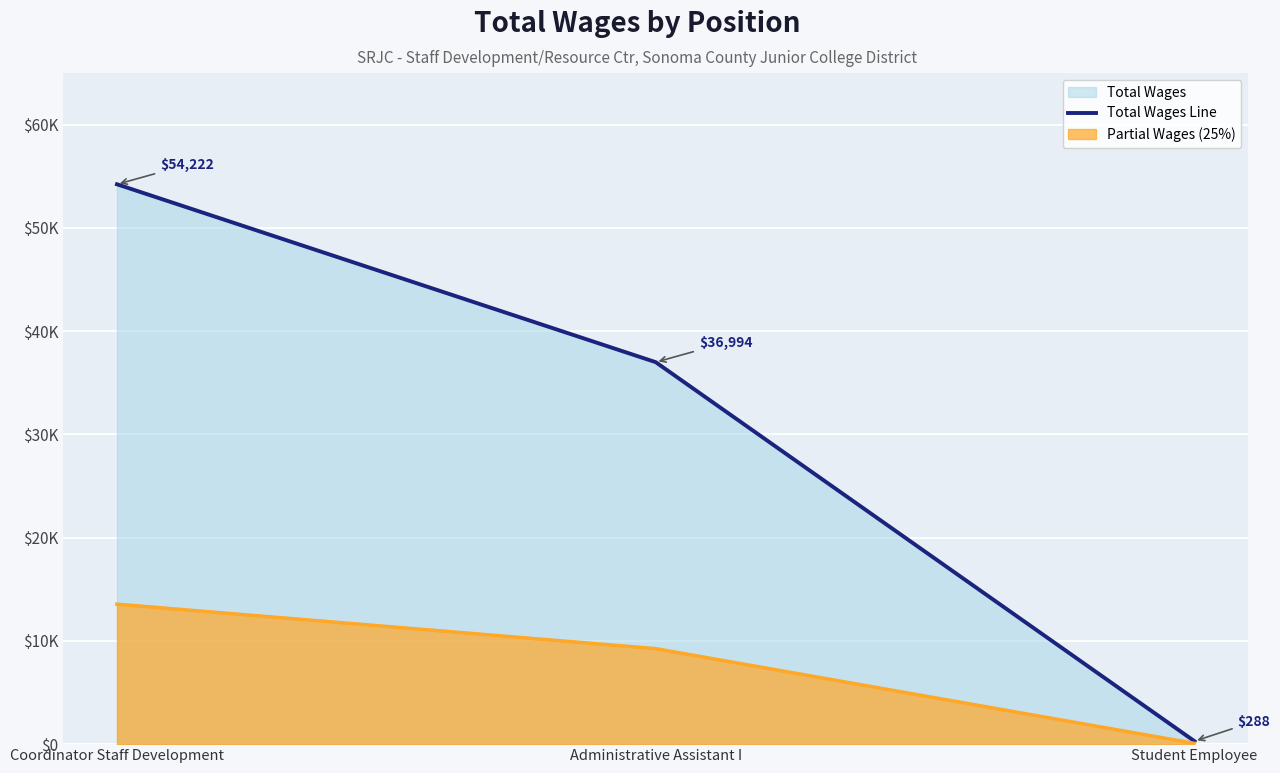

List the labels in order of value, largest first.

Coordinator Staff Development, Administrative Assistant I, Student Employee